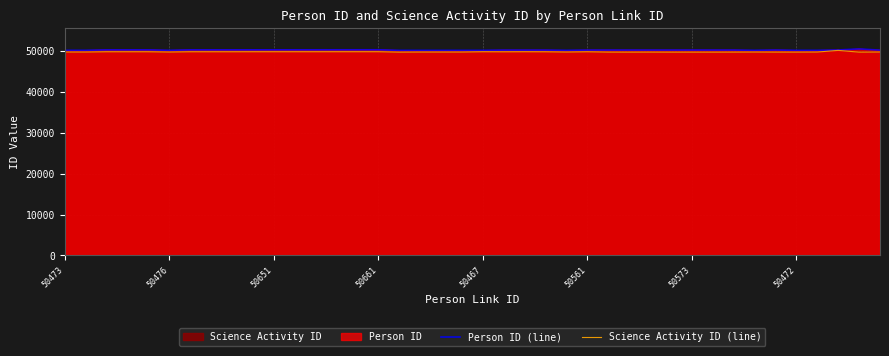

How many values in the Person ID (line) series exceed 50292?

19